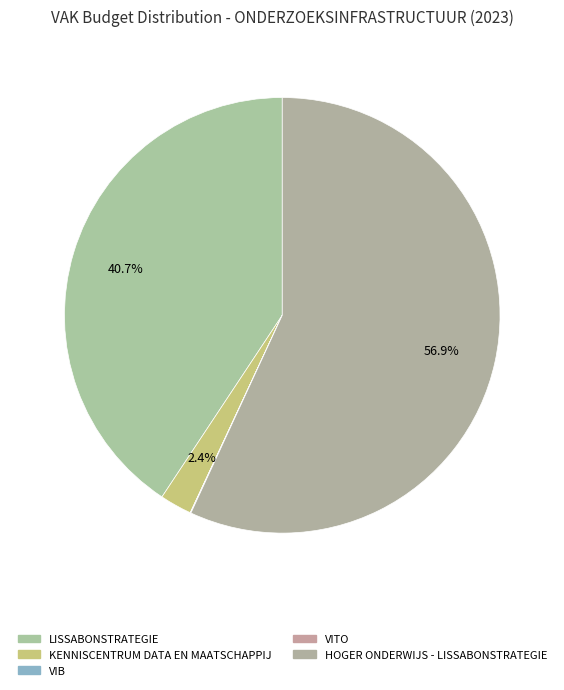

How many slices are in this pie chart?

5